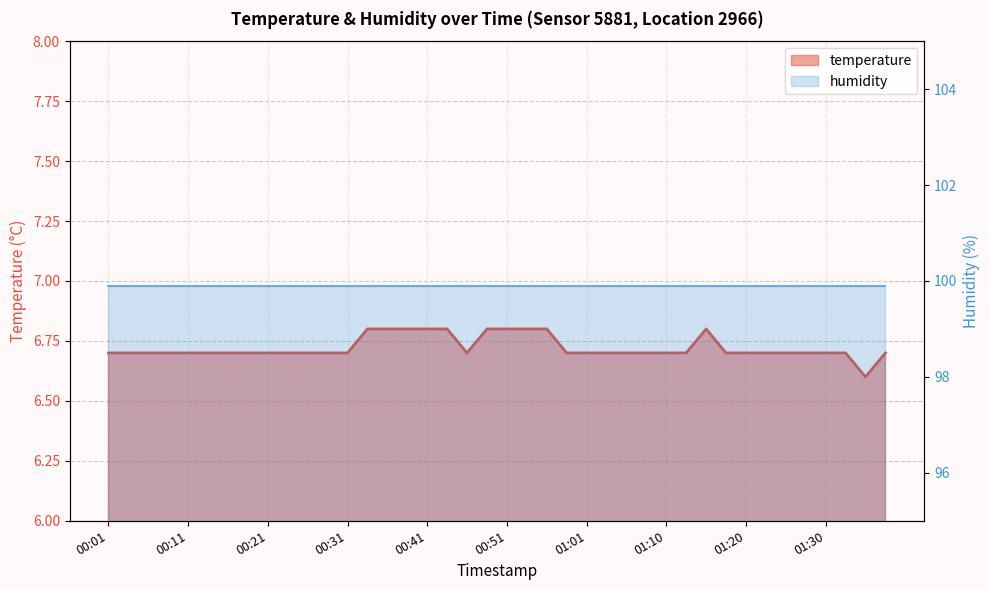

List the labels in order of value, smallest first.

01:35, 00:01, 00:04, 00:06, 00:09, 00:11, 00:14, 00:16, 00:19, 00:21, 00:24, 00:26, 00:29, 00:31, 00:46, 00:58, 01:01, 01:03, 01:05, 01:08, 01:10, 01:13, 01:18, 01:20, 01:23, 01:25, 01:28, 01:30, 01:33, 01:38, 00:34, 00:36, 00:38, 00:41, 00:43, 00:48, 00:51, 00:53, 00:56, 01:15